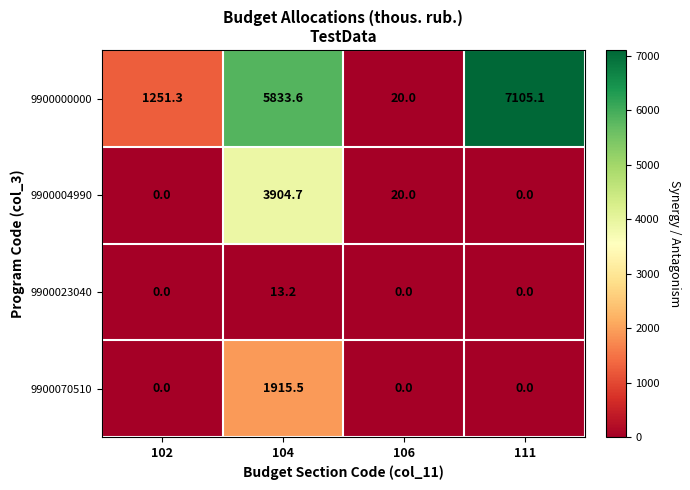

What is the total value across all series at 102?

1251.3